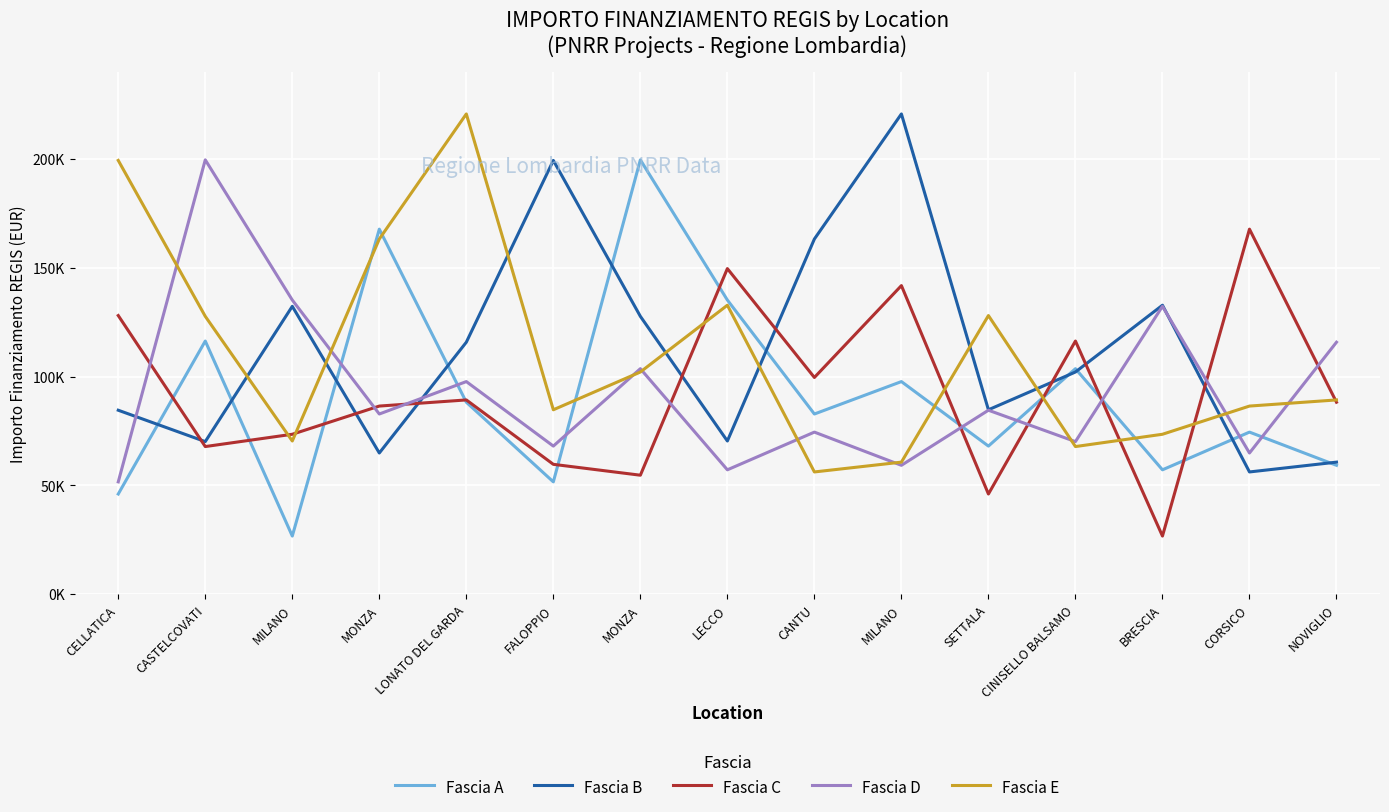

Does the chart display data point markers on the line(s)?

No